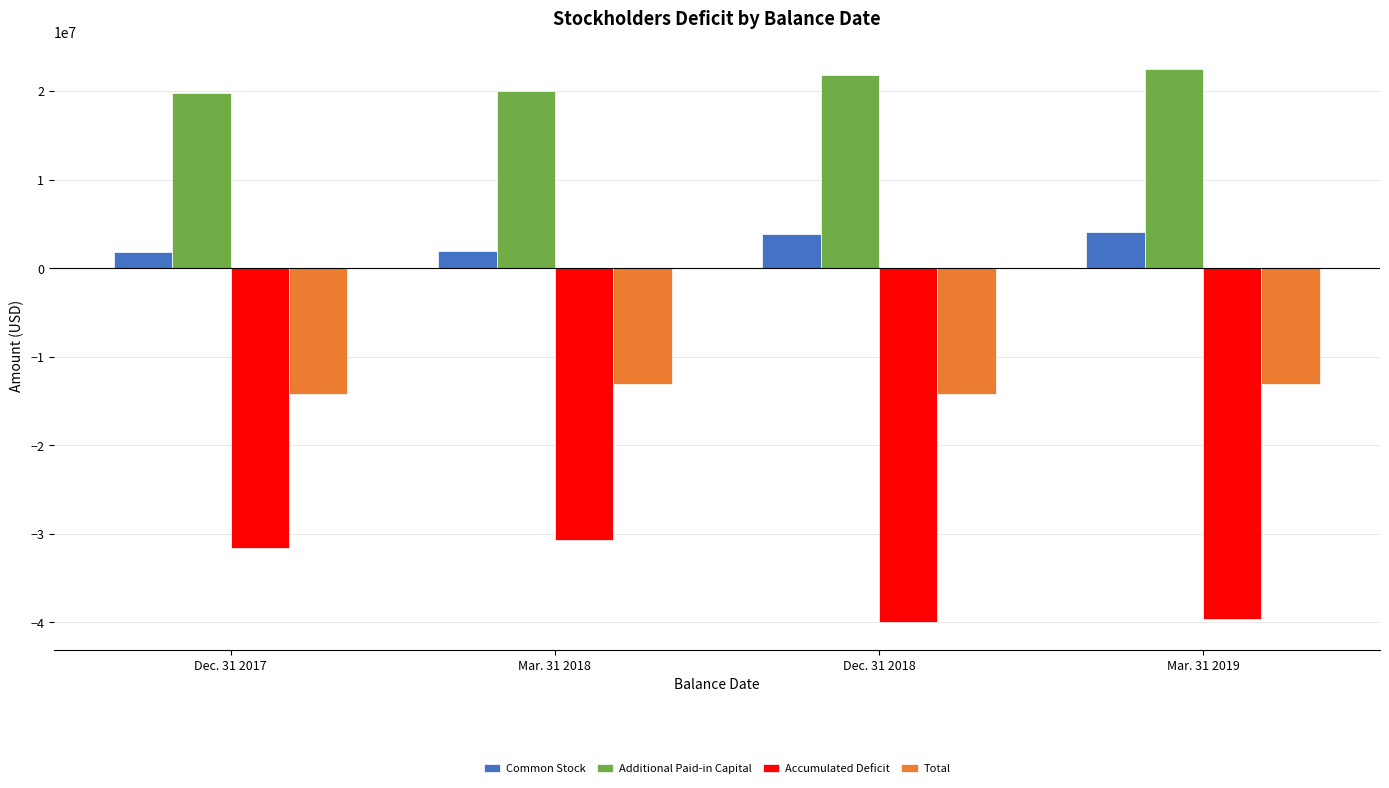

What is the minimum value shown in the chart?

-39965231